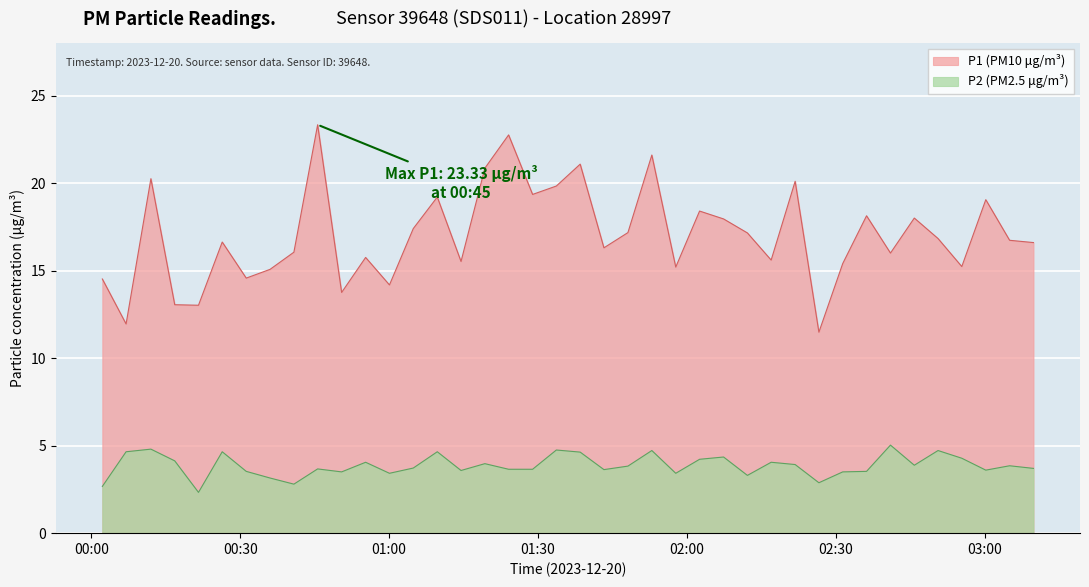

True or false: P1 and P2 cross at least once.

False